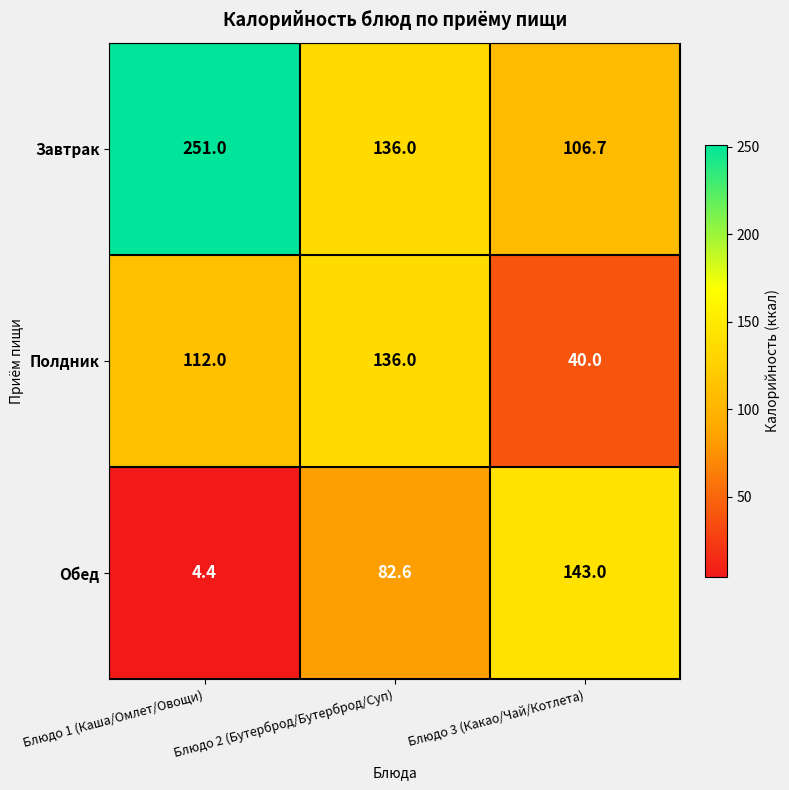

Which series has the largest range (max minus min)?

Завтрак